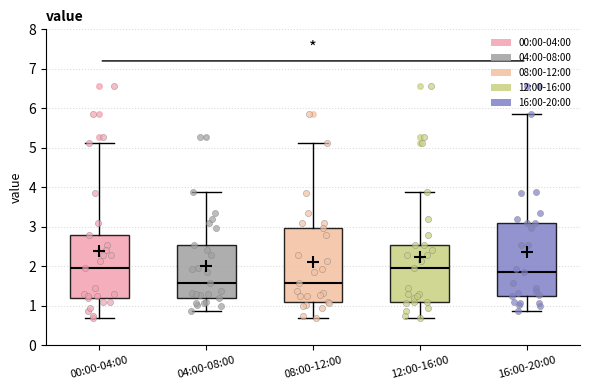

Reading left to right, transcribe this box plot: for each box, give where its median line is, the range the box spans, and where its two whiskers end, as read against the y-axis. The values are not printed on the chart, so give them approximately, as read against the axis.

00:00-04:00: median 2.0, box 1.2 to 2.8, whiskers 0.7 to 5.1
04:00-08:00: median 1.6, box 1.2 to 2.5, whiskers 0.9 to 3.9
08:00-12:00: median 1.6, box 1.1 to 3.0, whiskers 0.7 to 5.1
12:00-16:00: median 2.0, box 1.1 to 2.5, whiskers 0.7 to 3.9
16:00-20:00: median 1.9, box 1.3 to 3.1, whiskers 0.9 to 5.9